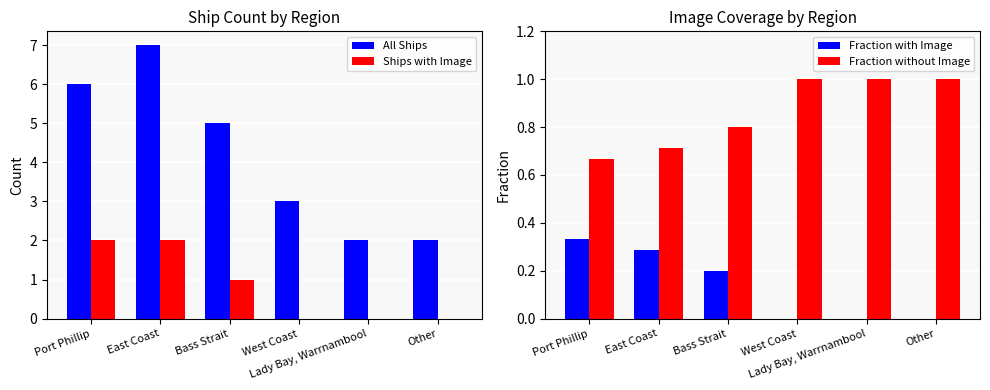

Which label corresponds to the largest value in the chart?

East Coast